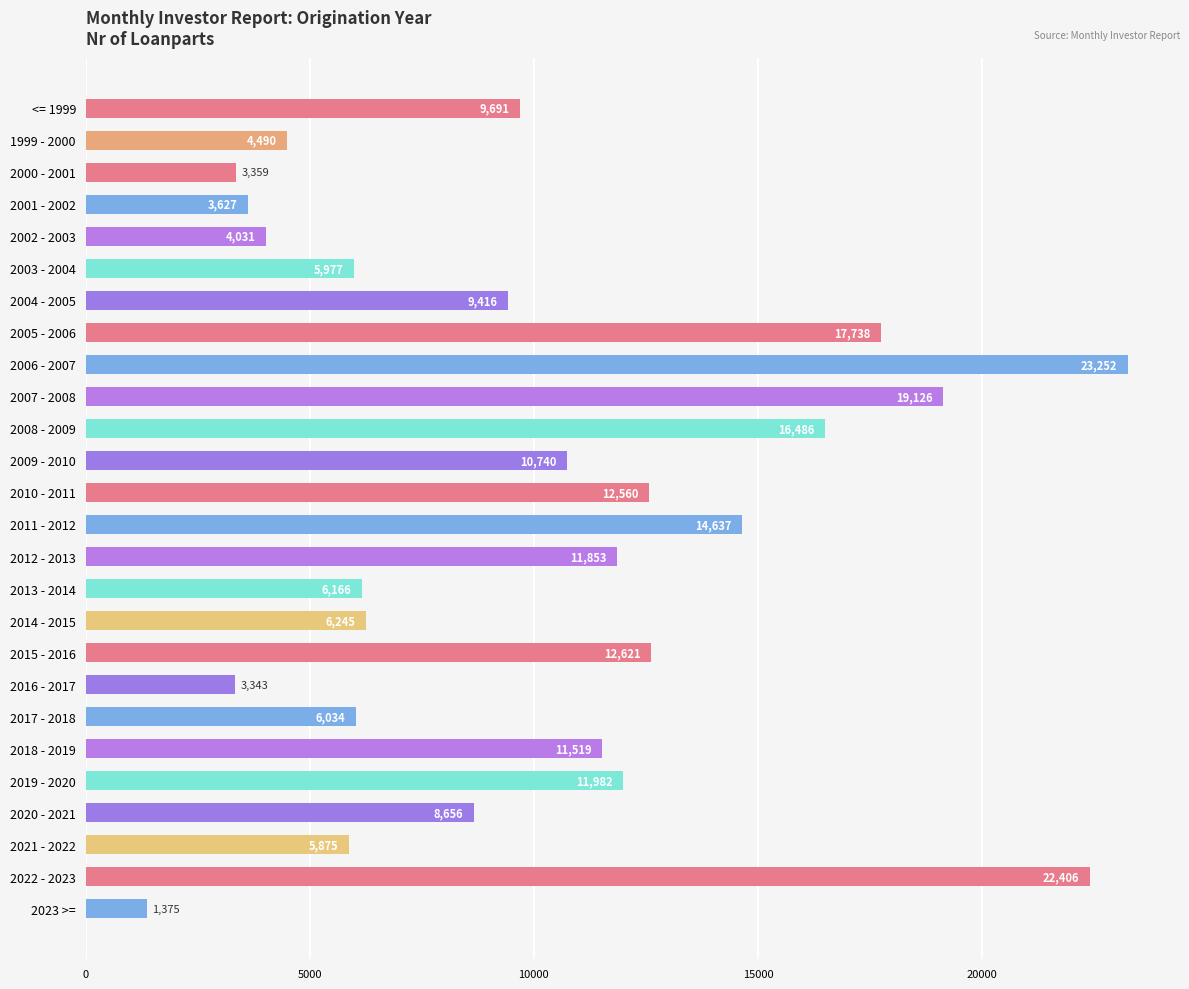

What position from the bottom is 2014 - 2015?

10